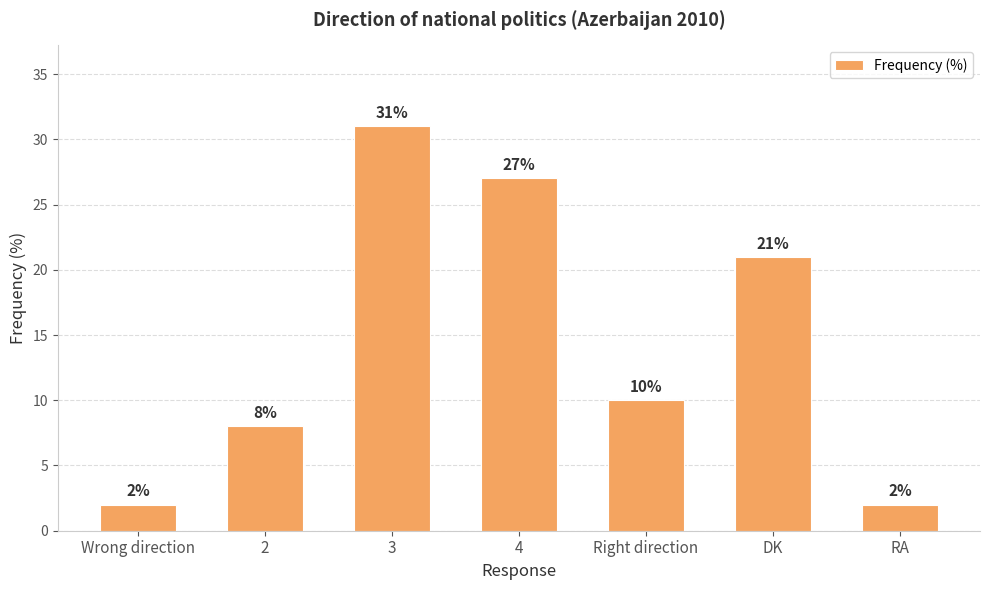

Approximately how many times larger is the value at 2 compared to Wrong direction?

4.0